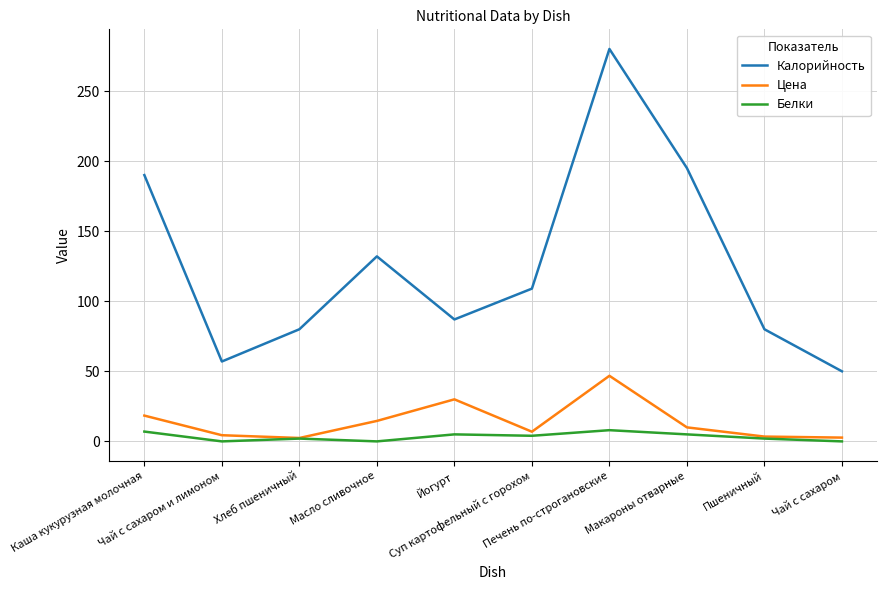

What is the maximum value for Цена?

46.8